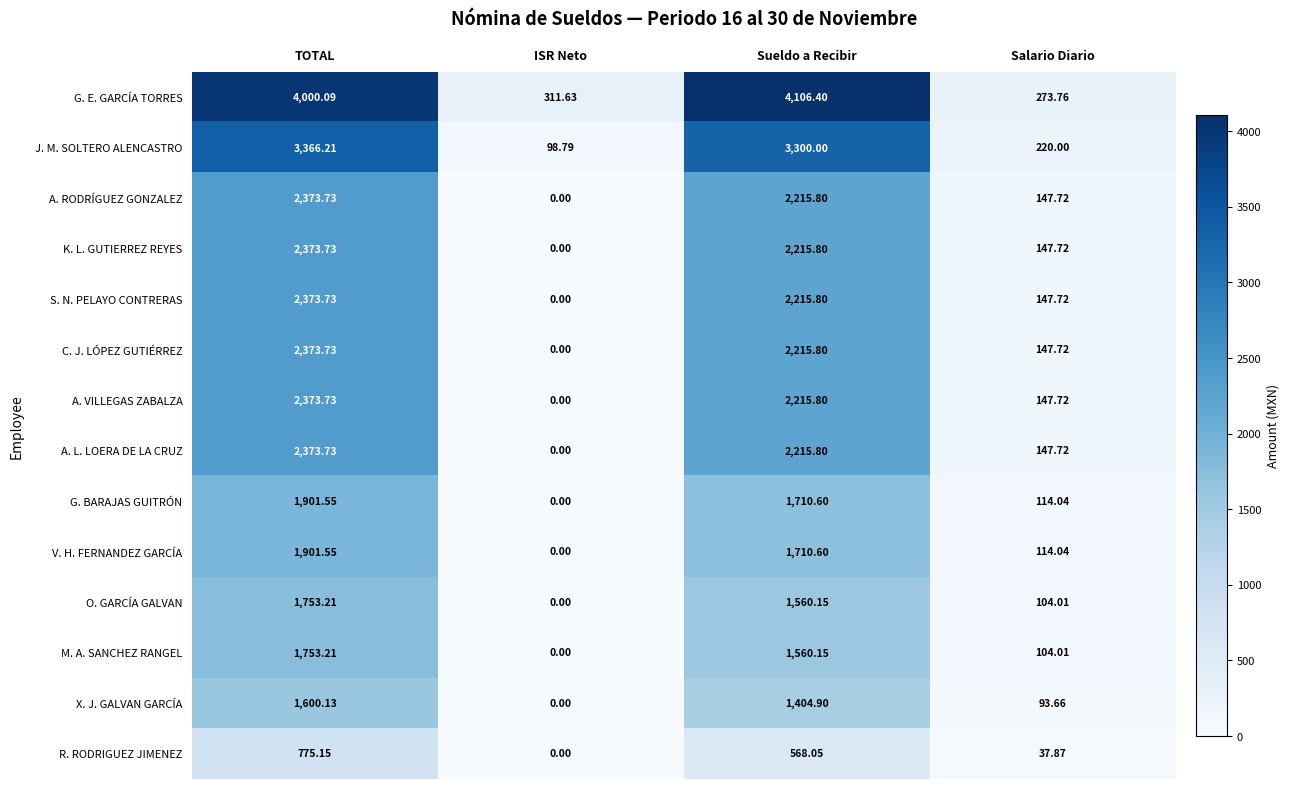

At which label is S. N. PELAYO CONTRERAS closest to 1186?

Sueldo a Recibir